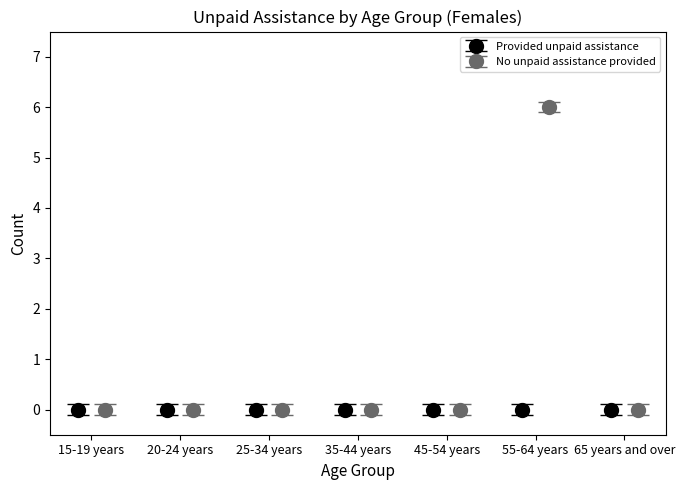

Are the bars grouped side by side (vs. stacked)?

No